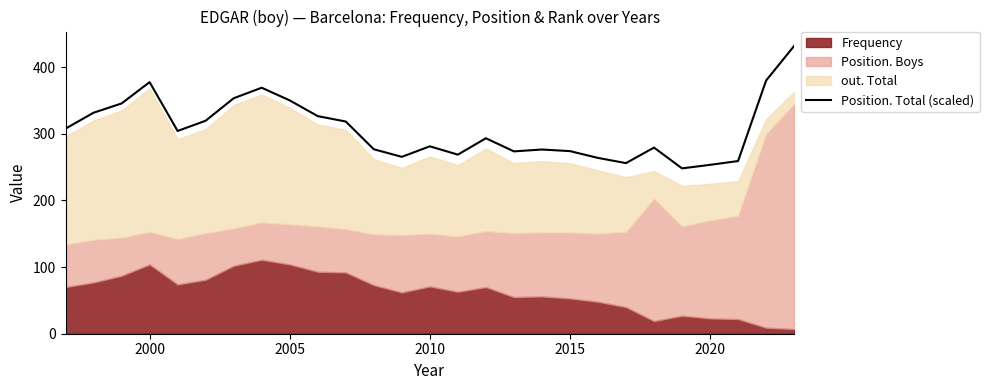

What is the sum of all values?

8284.3